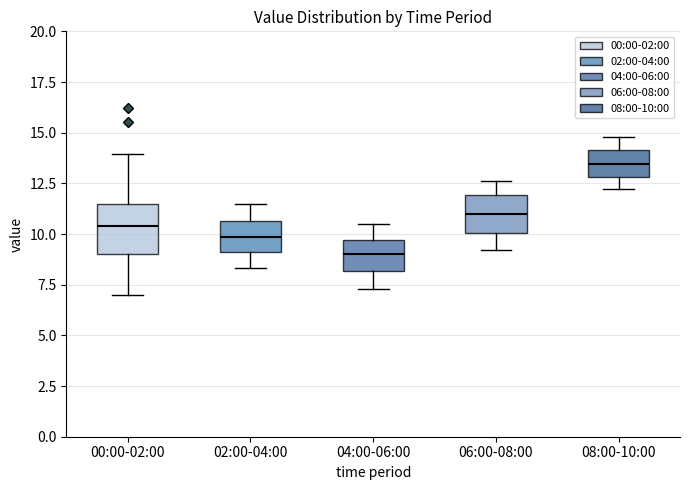

Reading left to right, read every box against the y-axis: the position of its median line, the range the box covers, and the ends of its whiskers. The values are not printed on the chart, so give them approximately, as read against the axis.

00:00-02:00: median 10.5, box 9.0 to 11.5, whiskers 7.0 to 14.0
02:00-04:00: median 10.0, box 9.0 to 10.5, whiskers 8.5 to 11.5
04:00-06:00: median 9.0, box 8.0 to 9.5, whiskers 7.5 to 10.5
06:00-08:00: median 11.0, box 10.0 to 12.0, whiskers 9.0 to 12.5
08:00-10:00: median 13.5, box 13.0 to 14.0, whiskers 12.0 to 15.0